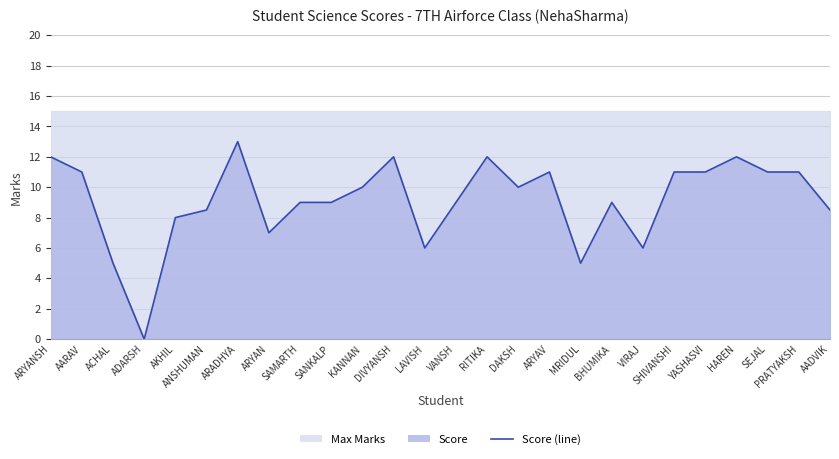

Which has a higher value, DAKSH or ADARSH?

DAKSH